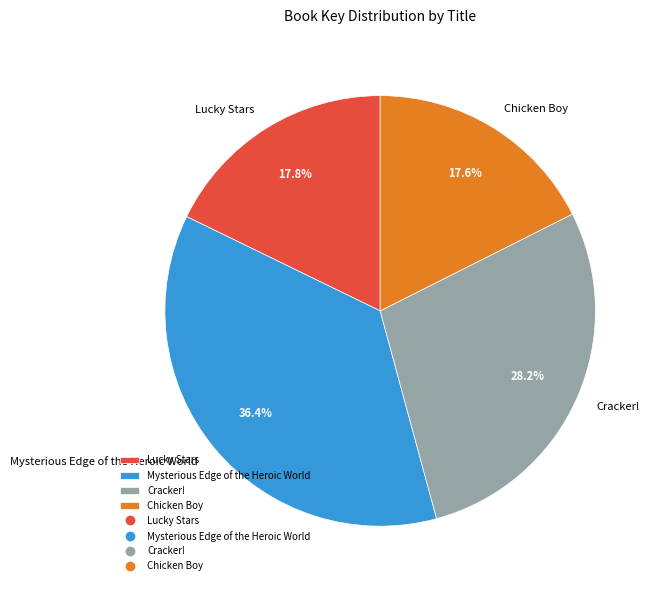

Which category has the biggest portion of the pie?

Mysterious Edge of the Heroic World